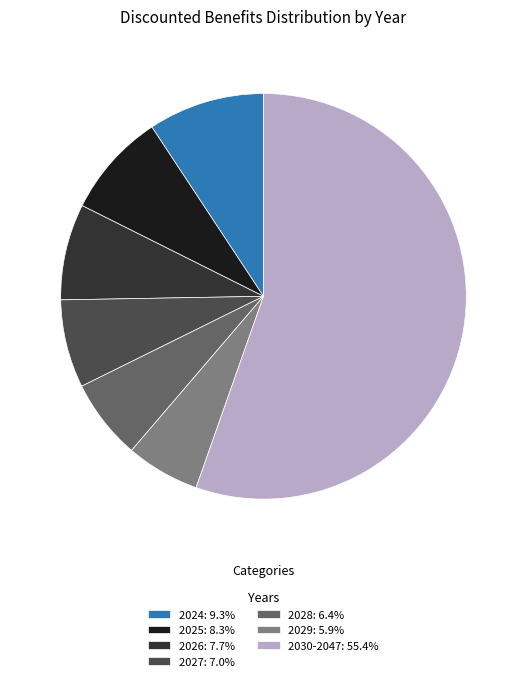

Is the sum of 2029: 5.9% and 2025: 8.3% greater than half?

No